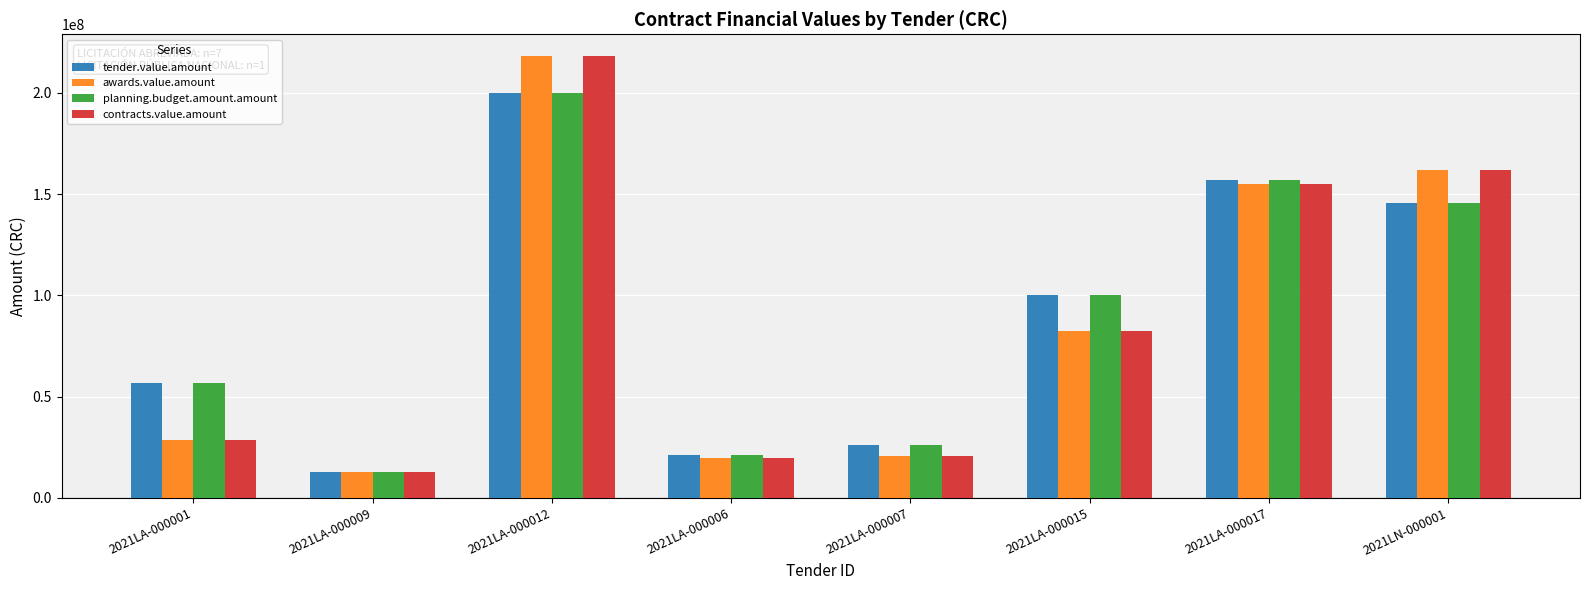

At which category is the sum across all series the highest?

2021LA-000012